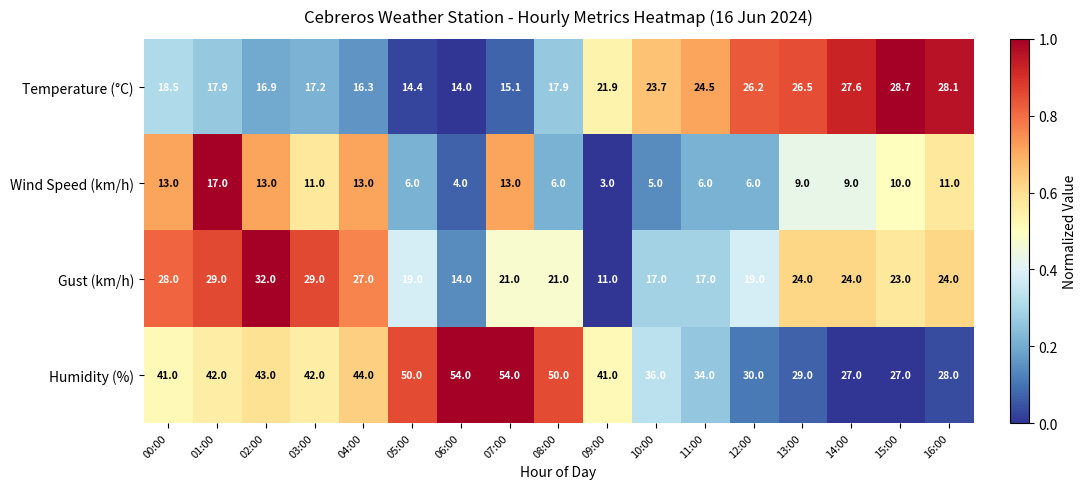

What is the difference between the highest and lowest values at 12:00?

24.0